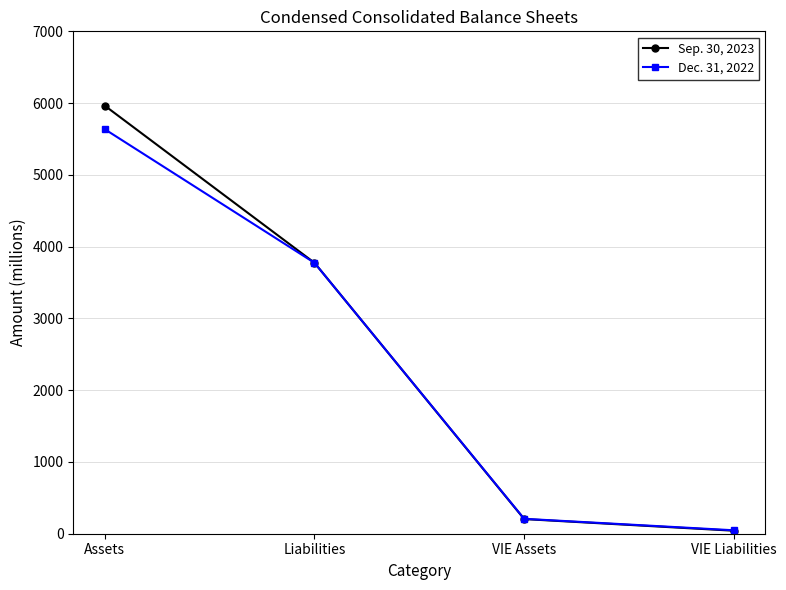

Reading left to right, list all the values displayed in this chart.

Sep. 30, 2023: 5964.3	3775.1	204.2	41.7
Dec. 31, 2022: 5636.5	3774.6	207.8	47.9